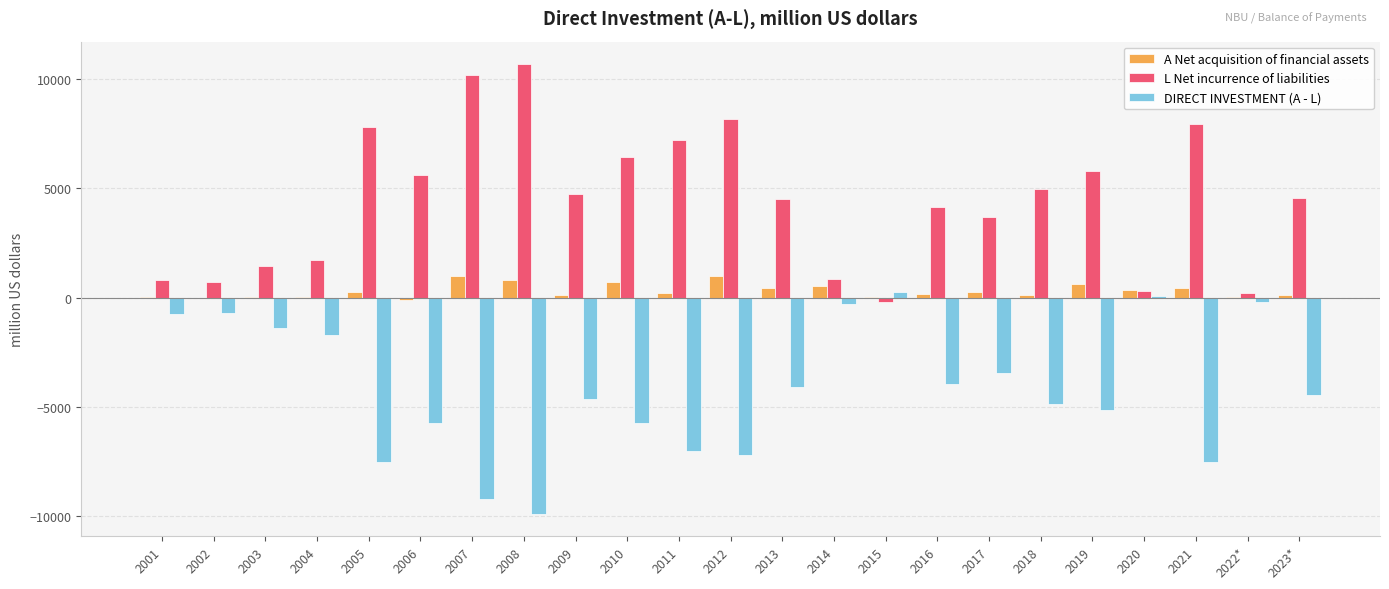

Which category has the highest value in the L Net incurrence of liabilities series?

2008